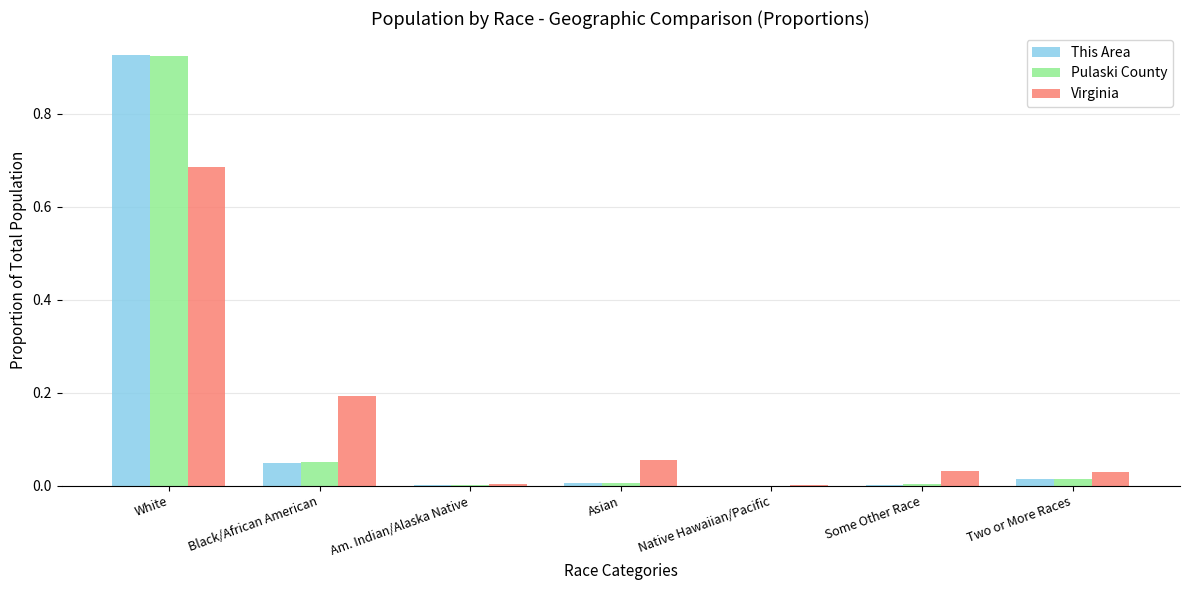

Between White and Two or More Races, which series saw the biggest shift?

This Area